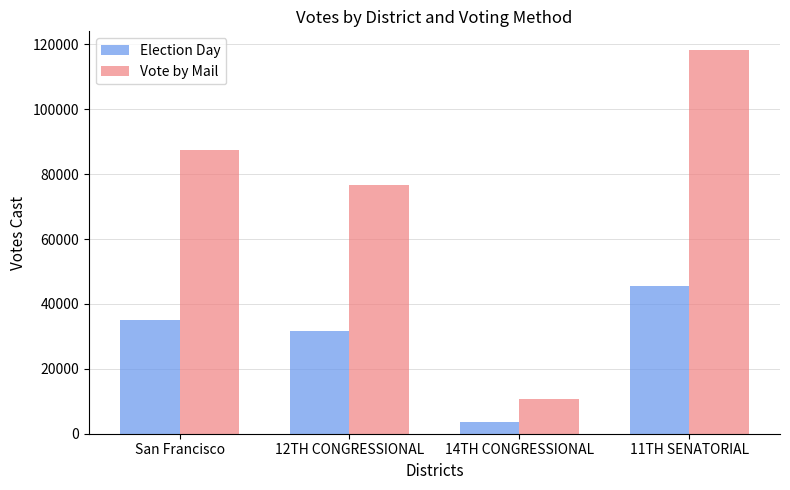

What is the sum of the Vote by Mail values at San Francisco and 12TH CONGRESSIONAL?

164295